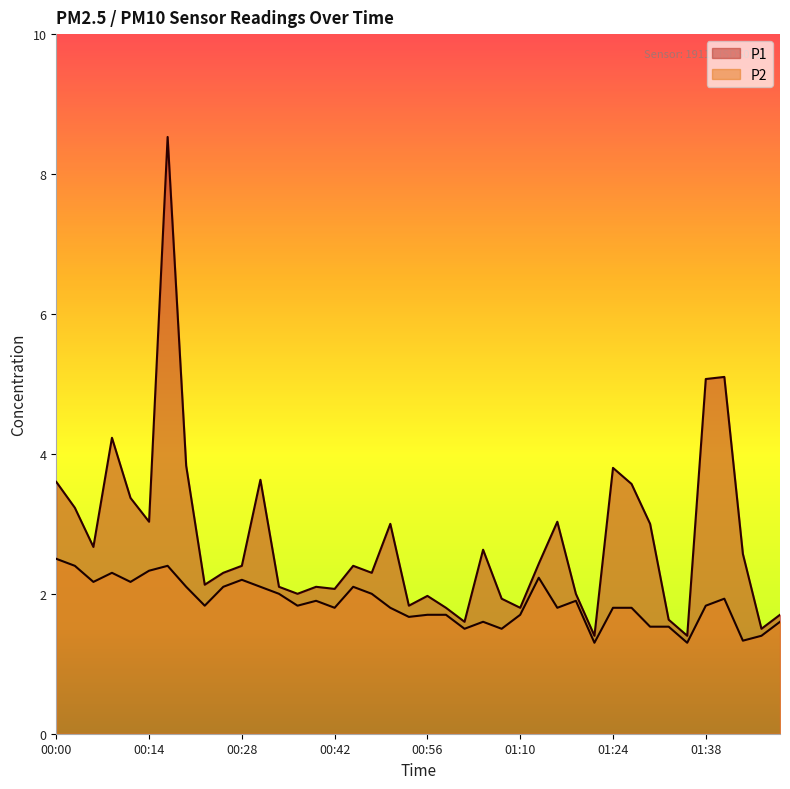

Count the number of categories in the chart.

40